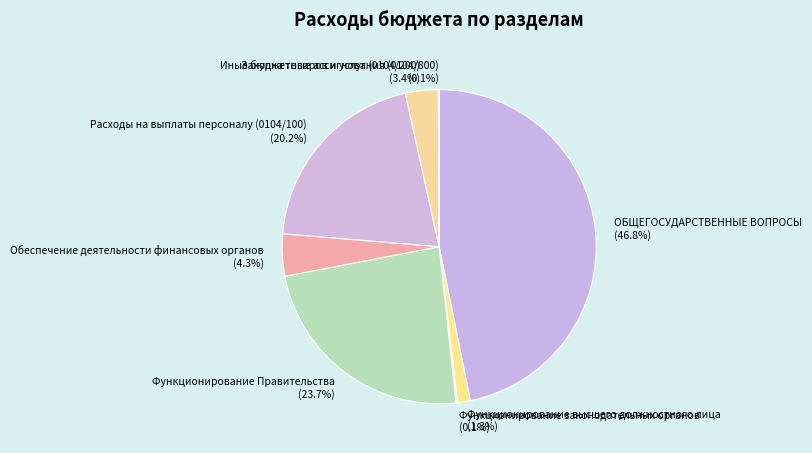

Which category has the biggest portion of the pie?

ОБЩЕГОСУДАРСТВЕННЫЕ ВОПРОСЫ